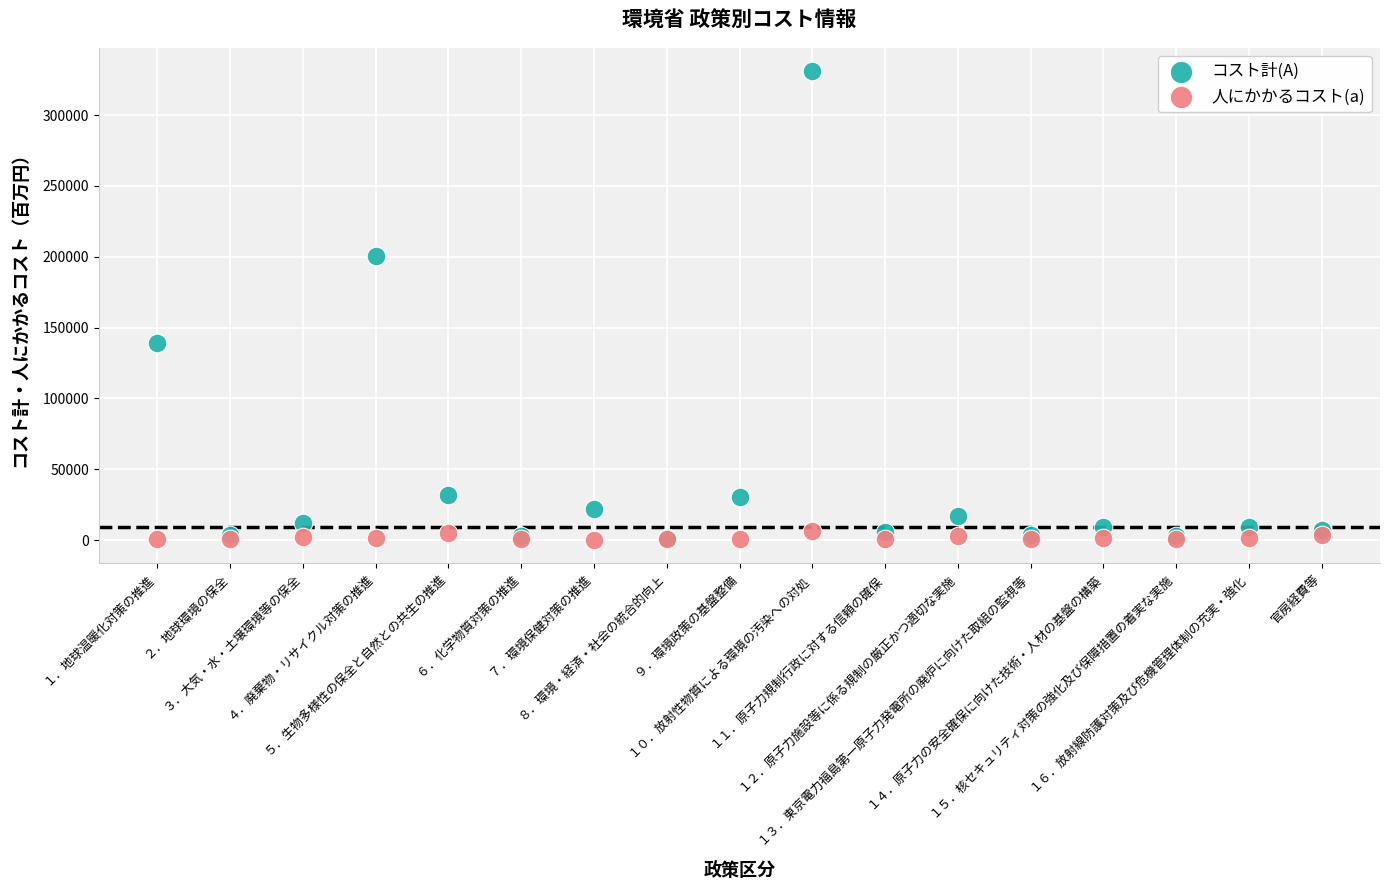

What are all the series names shown in the legend?

コスト計(A), 人にかかるコスト(a)